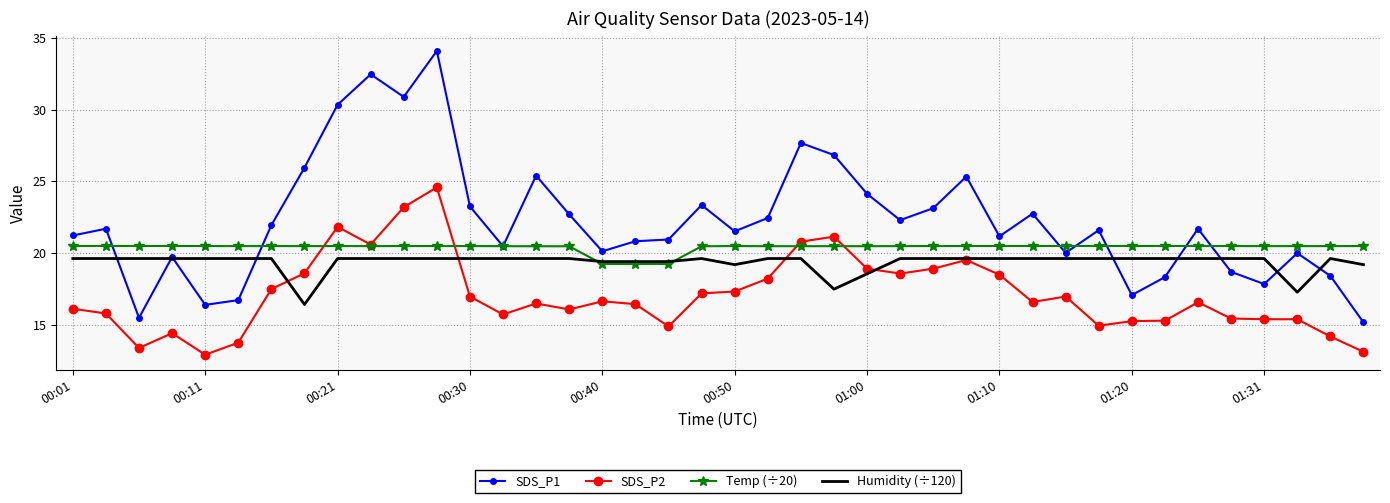

What is the maximum value for Humidity (÷120)?

19.6